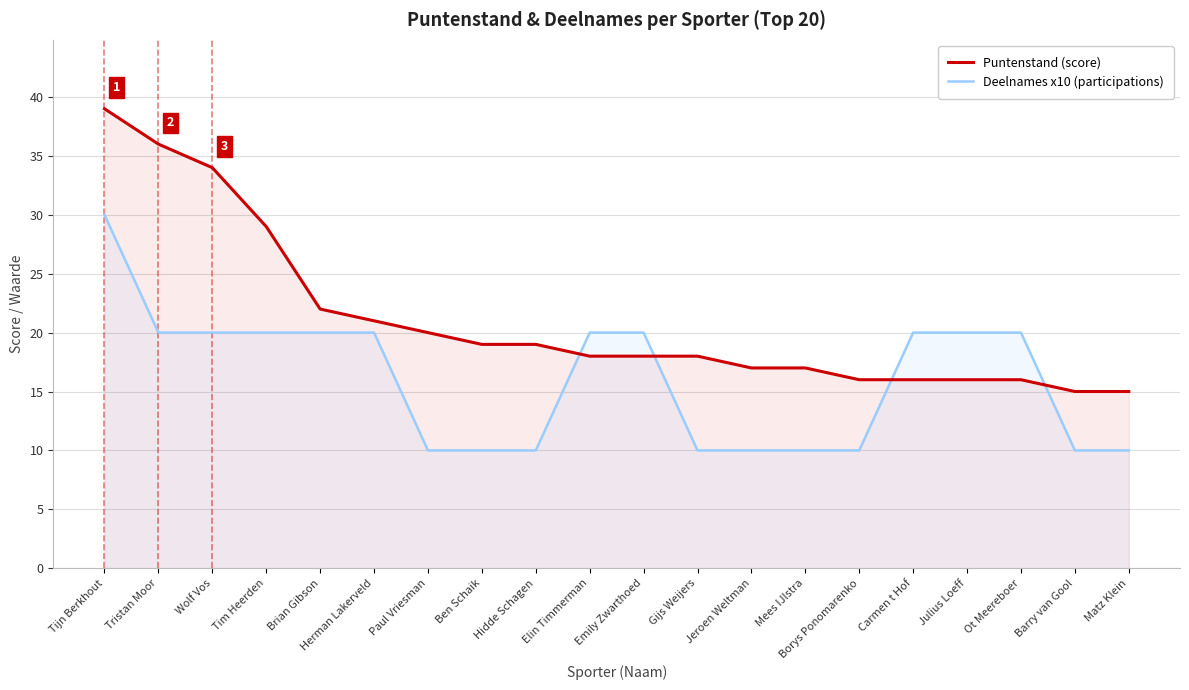

True or false: Puntenstand (score) and Deelnames x10 (participations) intersect in this chart.

True